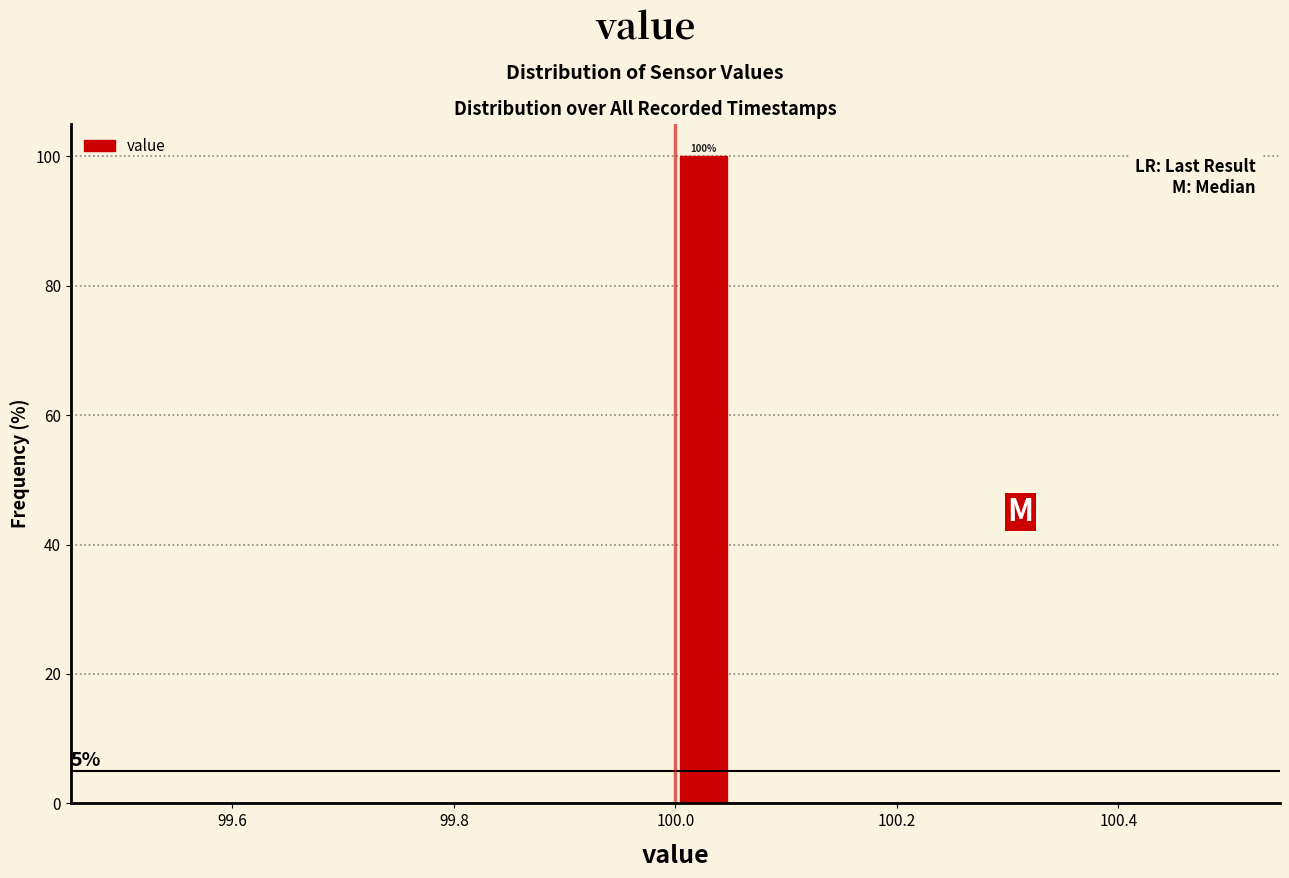

Around what value on the x-axis is the tallest bar? Give the approximate position of its centre, as read against the axis.

100.02